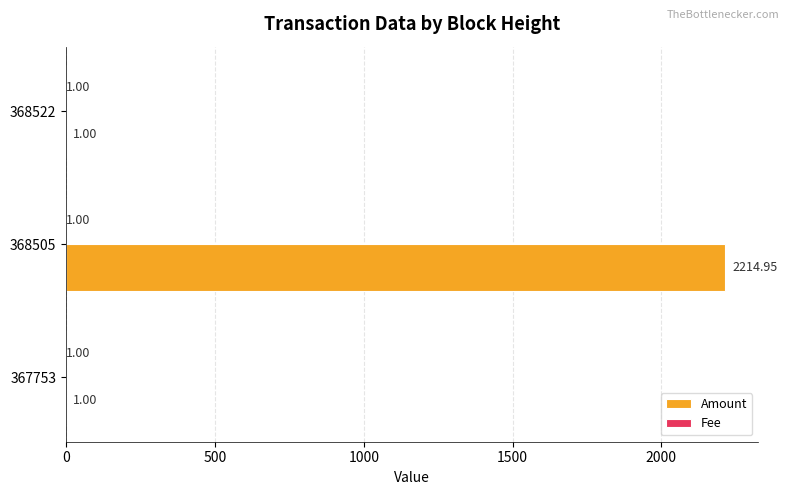

What is the sum of the Amount values at 367753 and 368505?

2215.9